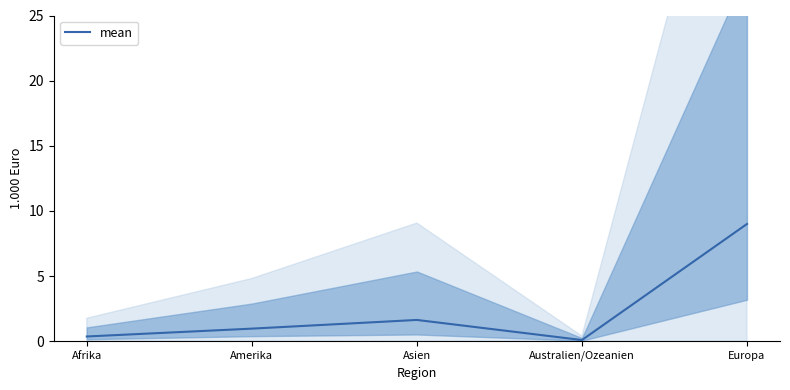

List the labels in order of value, smallest first.

Australien/Ozeanien, Afrika, Amerika, Asien, Europa